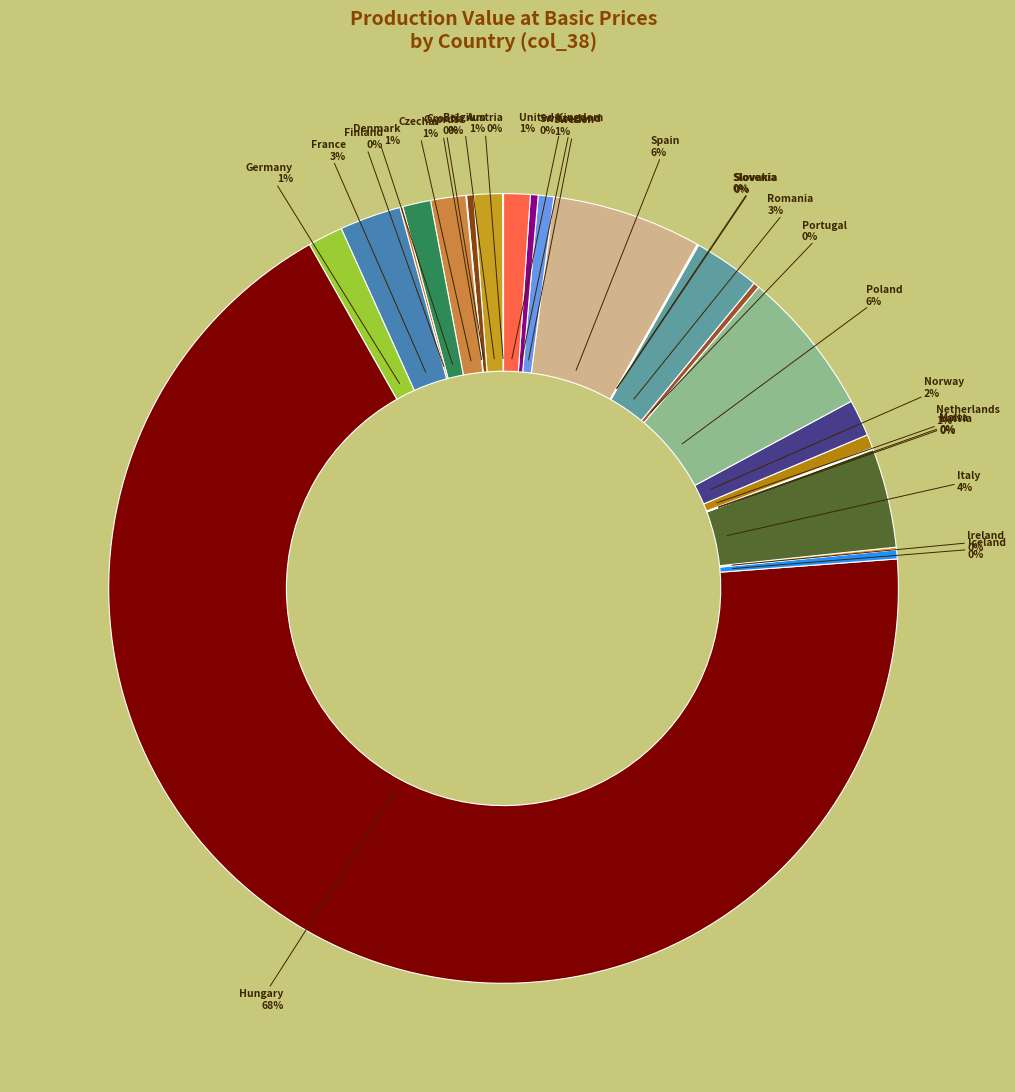

Which category accounts for the majority?

Hungary